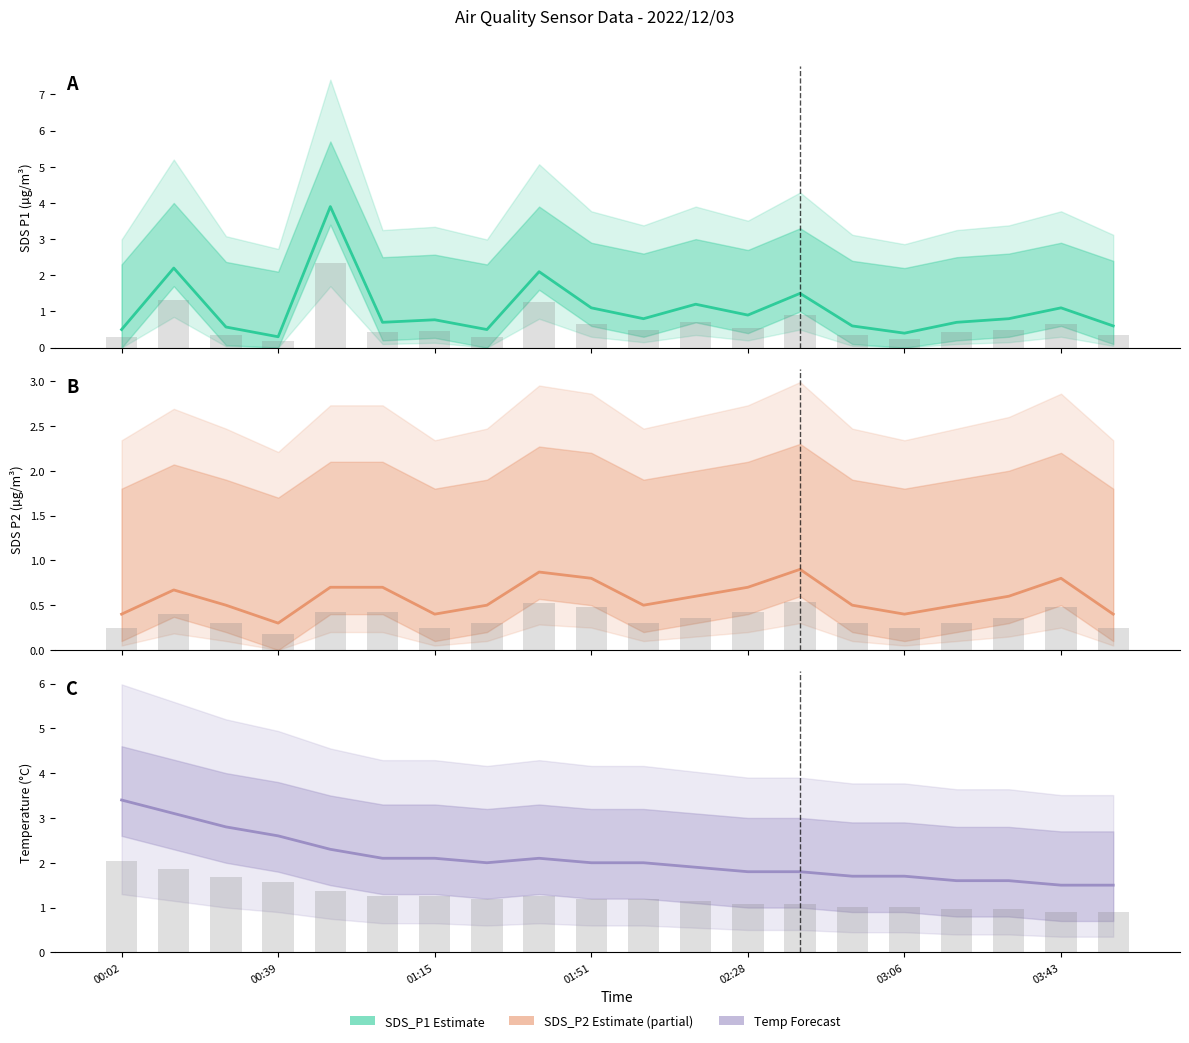

What is the difference between the maximum and minimum values in the SDS_P1 bars series?

2.2